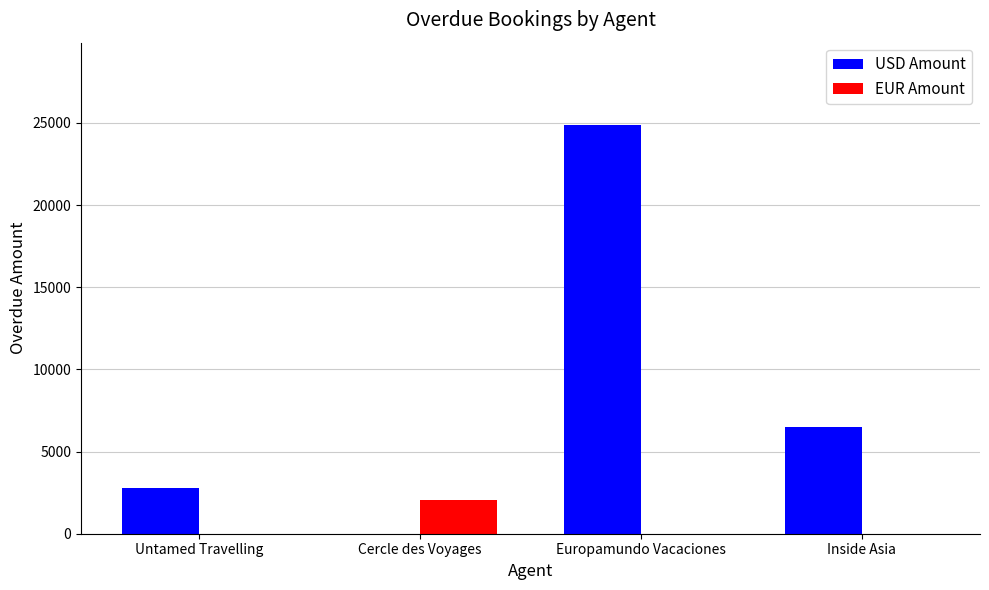

What is the sum of all EUR Amount values?

2070